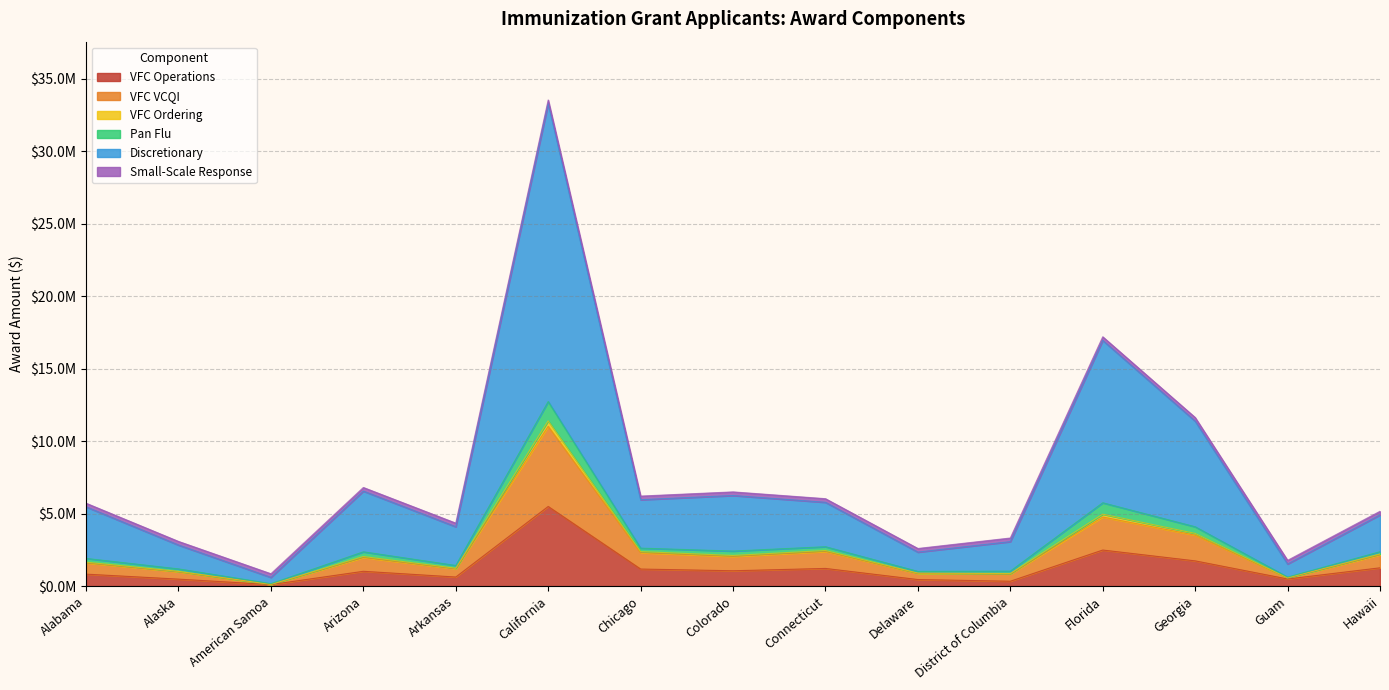

How many values in the VFC Operations series are below 1019426?

7